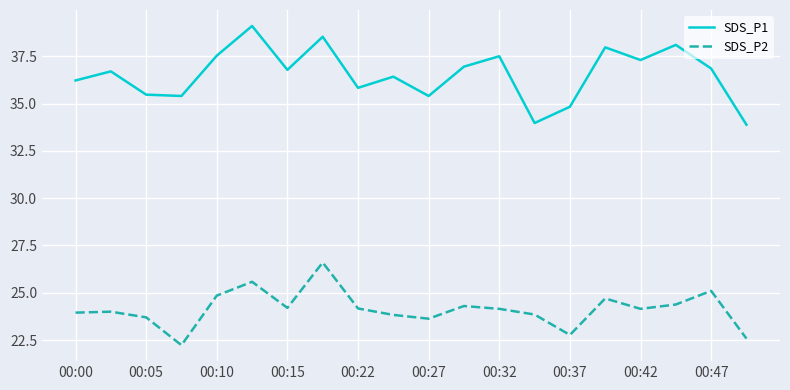

At how many categories does at least one series exceed 35?

17